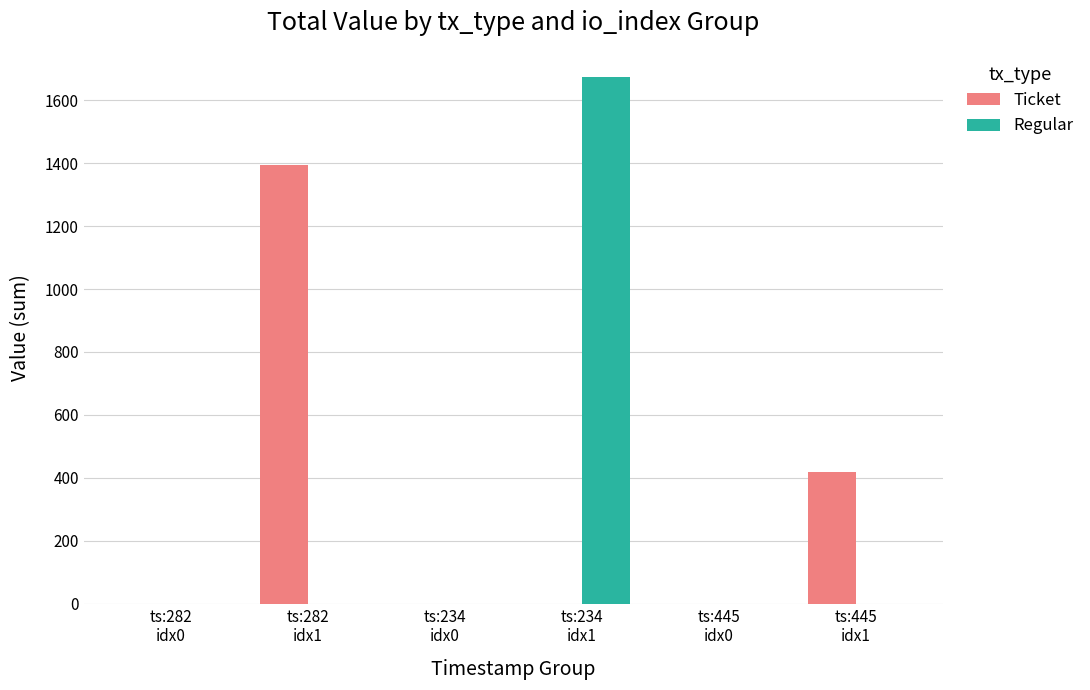

Which series has the widest spread of values?

Regular